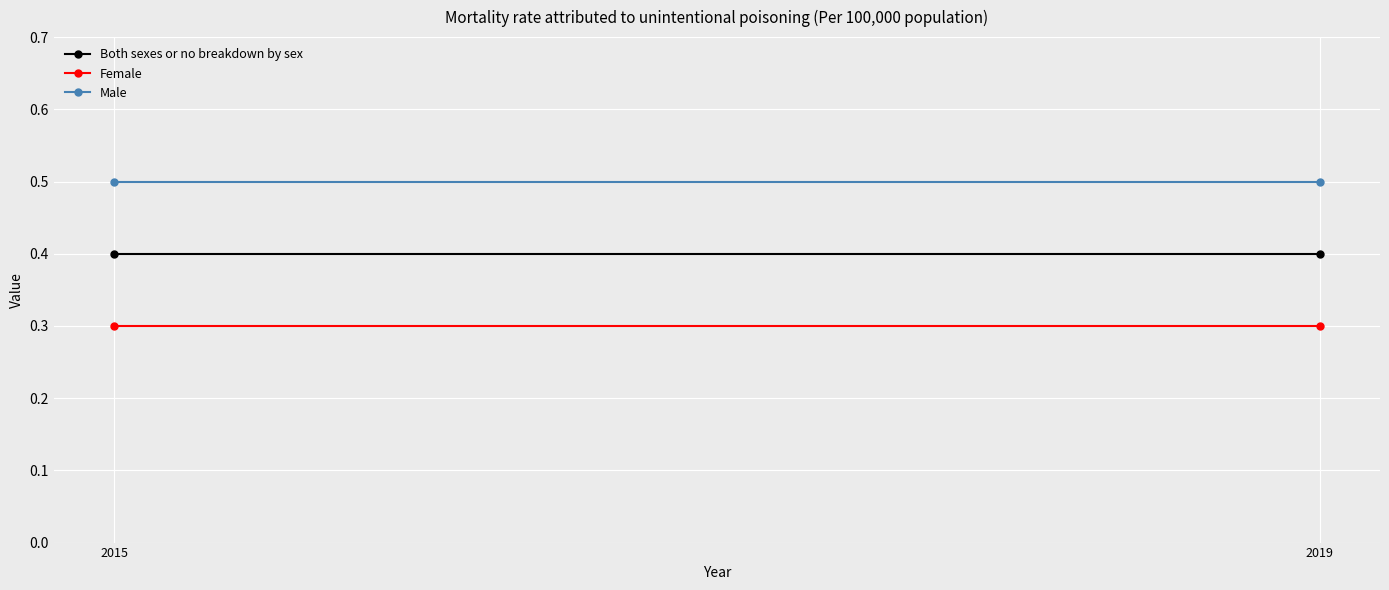

Count the number of categories in the chart.

2